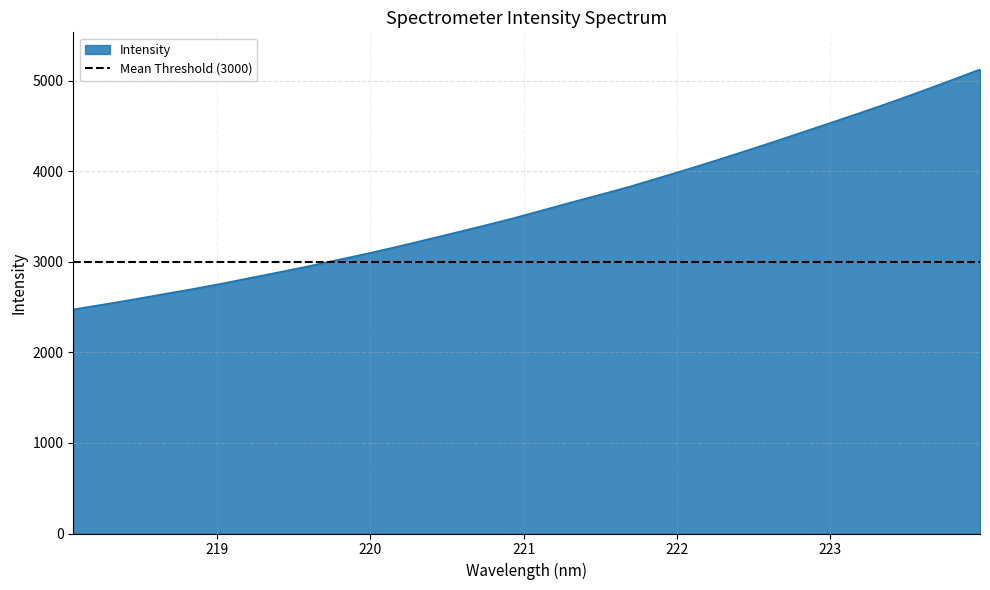

What is the change in value from 219.3979 to 222.263?

+1240.4